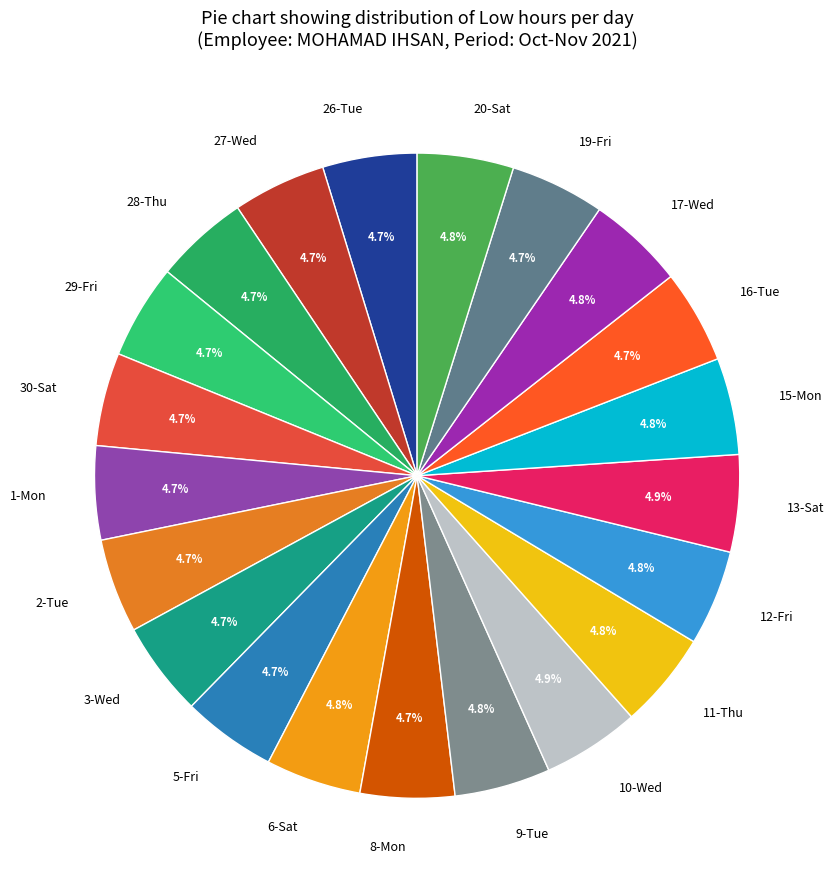

Approximately how many times larger is the value at 9-Tue compared to 17-Wed?

1.0